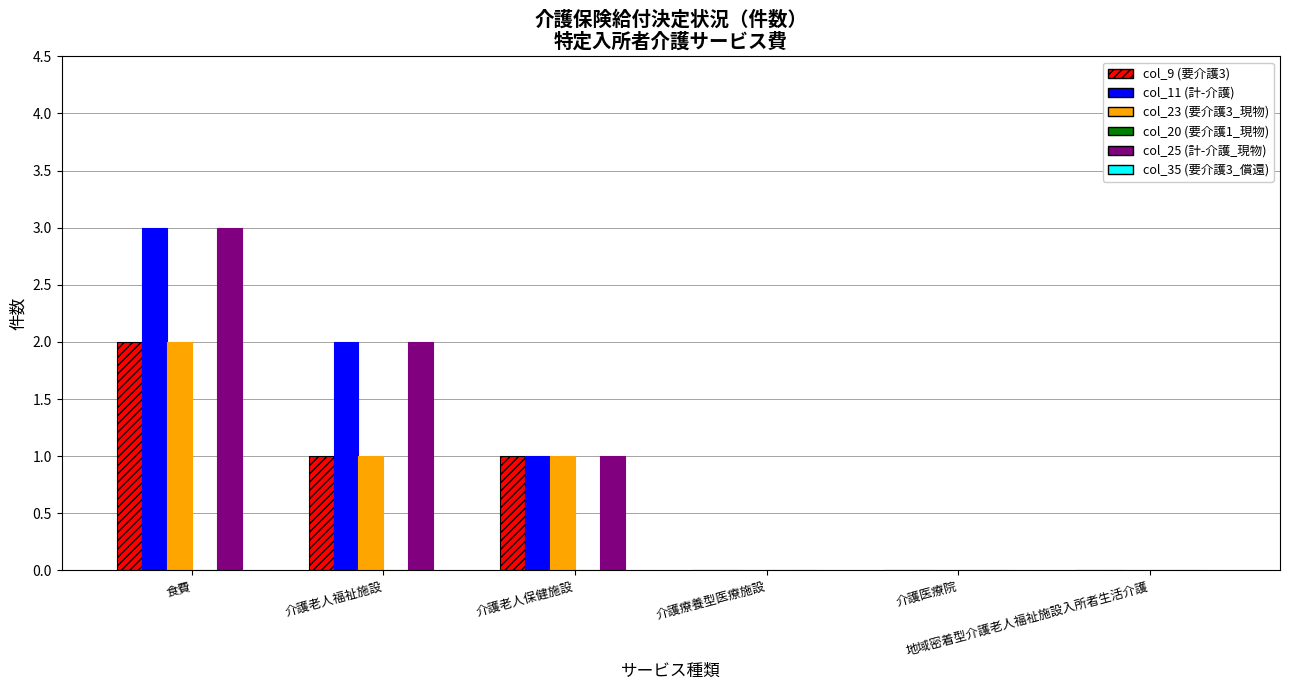

What is the maximum value for col_11 (計-介護)?

3